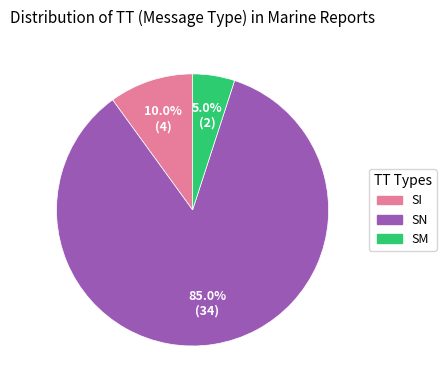

Does SM represent more than half of the total?

No